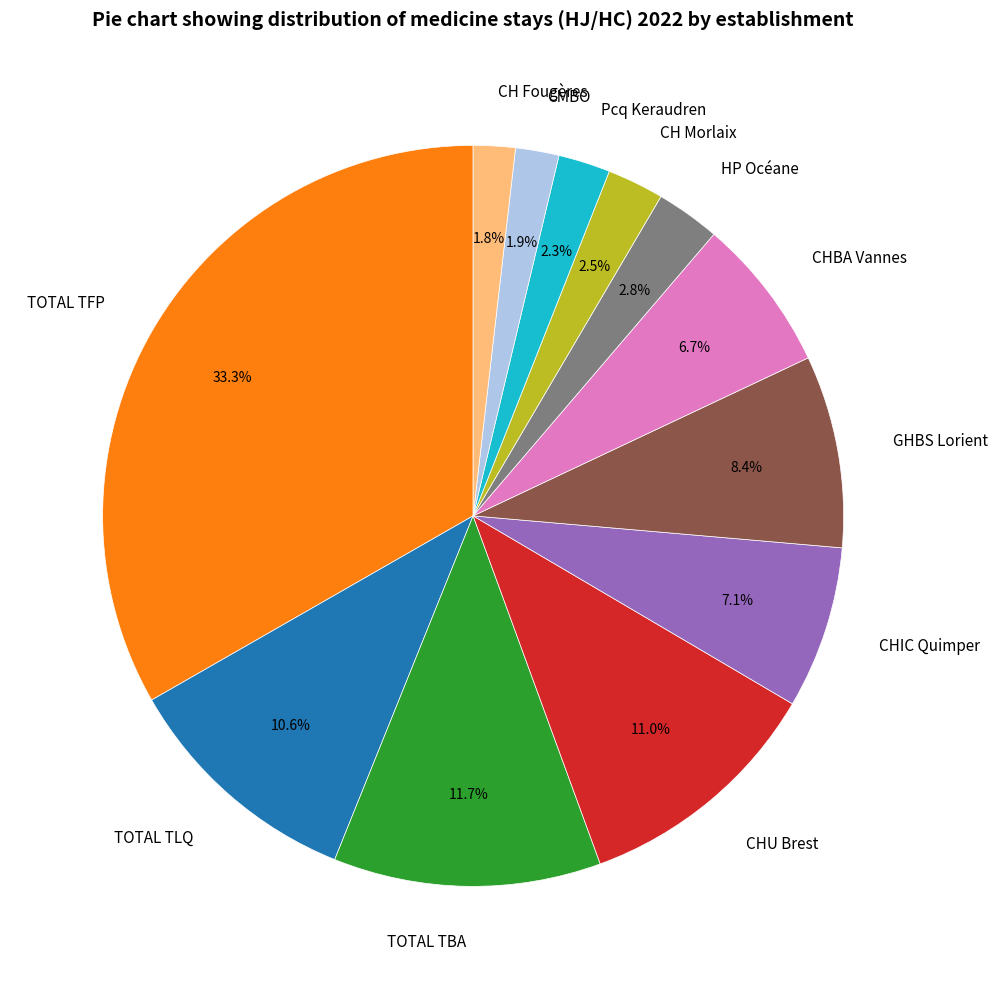

To the nearest percent, what percentage of the pie is CMBO?

2%